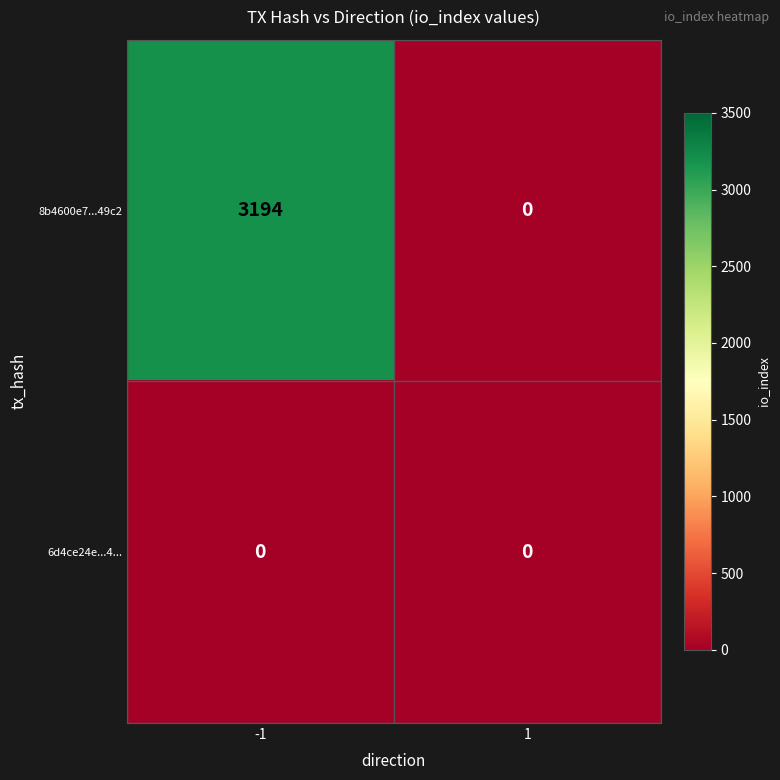

How many data points does each series have?

2